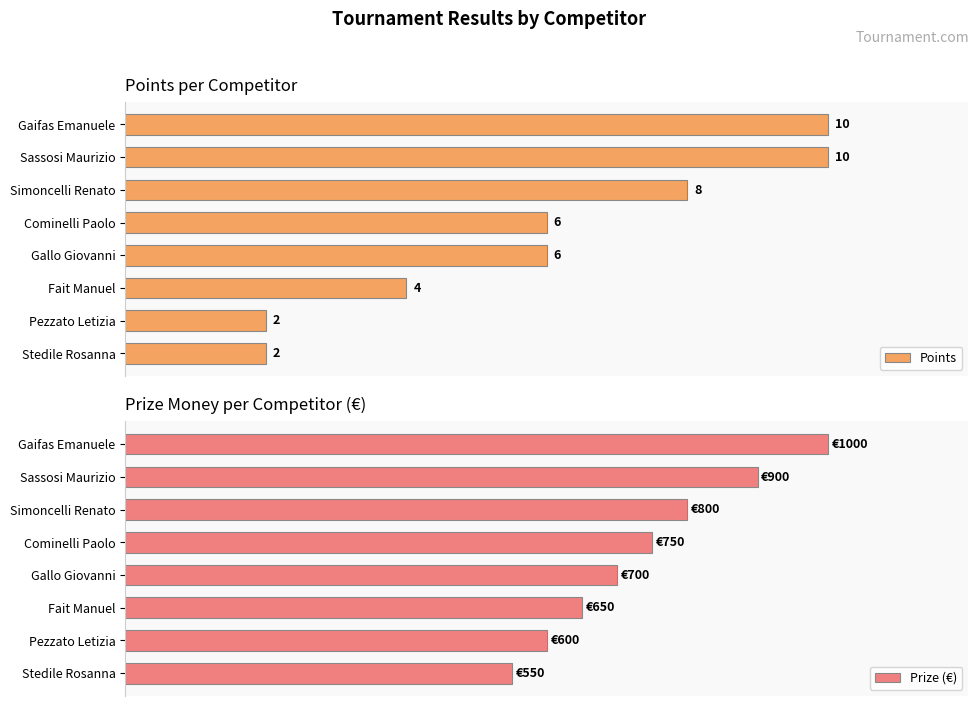

Reading left to right, list all the values displayed in this chart.

Points: 10	10	8	6	6	4	2	2
Prize (€): 1000	900	800	750	700	650	600	550